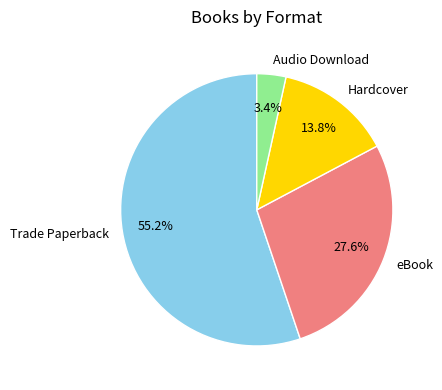

The Audio Download slice represents 3% of the pie. True or false?

True